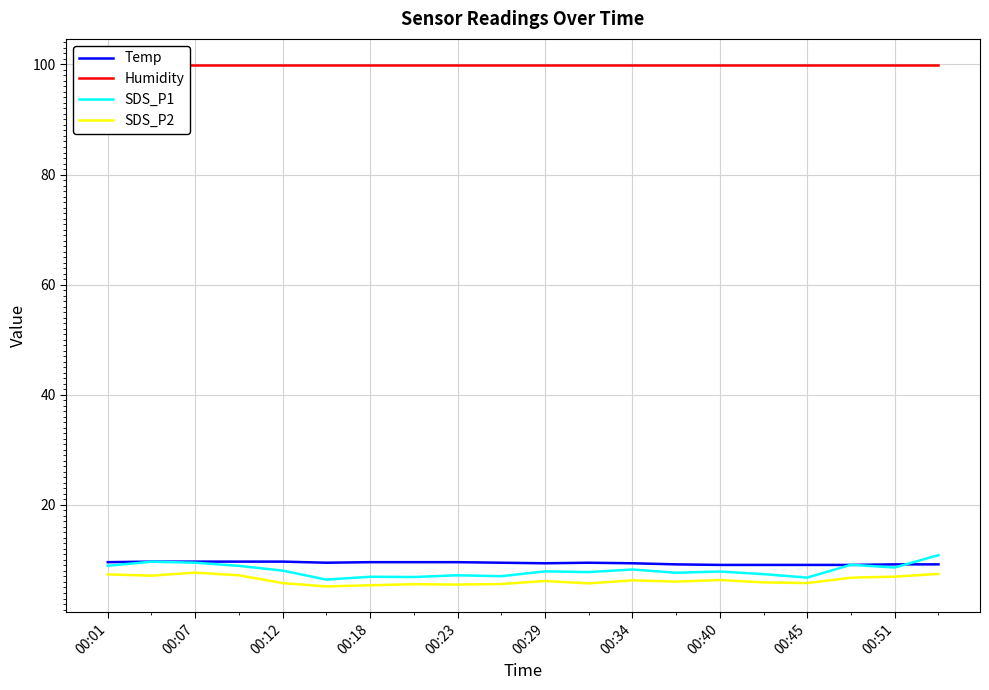

What is the sum of all Humidity values?

1998.0